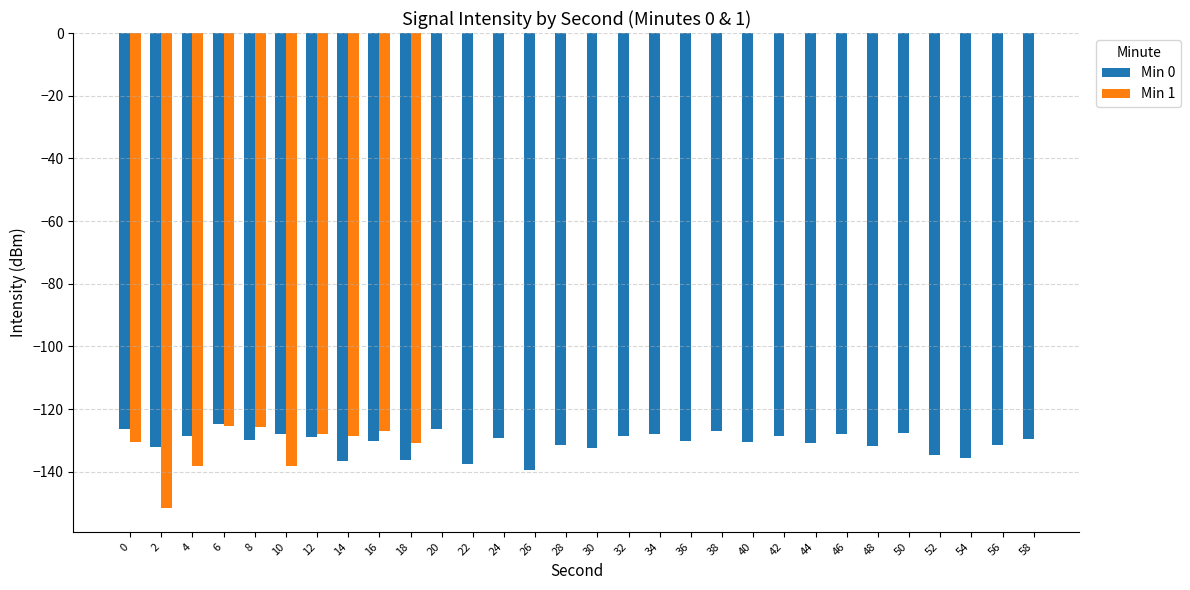

List the labels in order of Min 0 value, smallest first.

26, 22, 14, 18, 54, 52, 30, 2, 48, 56, 28, 44, 40, 16, 36, 8, 58, 24, 12, 32, 4, 42, 10, 34, 46, 50, 38, 0, 20, 6